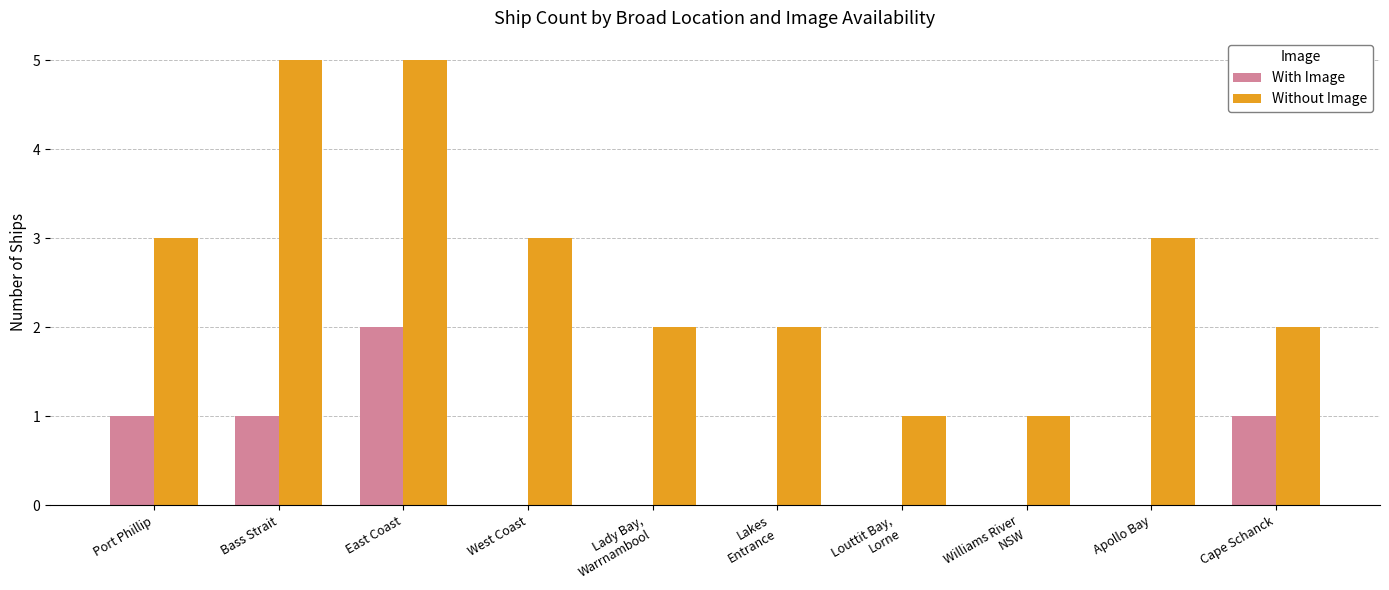

At which category is the sum across all series the highest?

East Coast